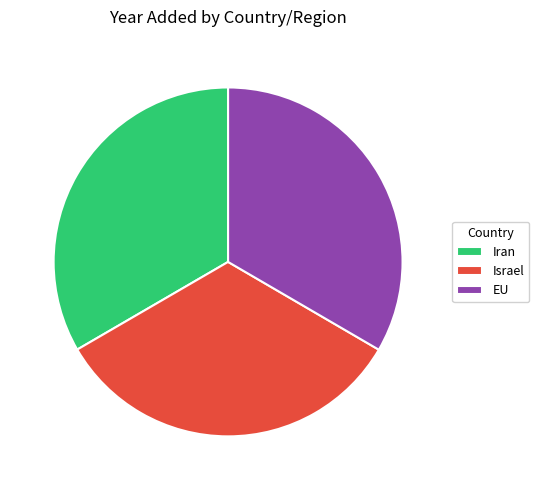

How much of the chart is everything except EU?

66.6%